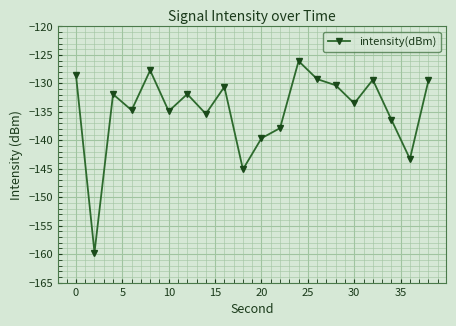

How many lines are shown in the chart?

1